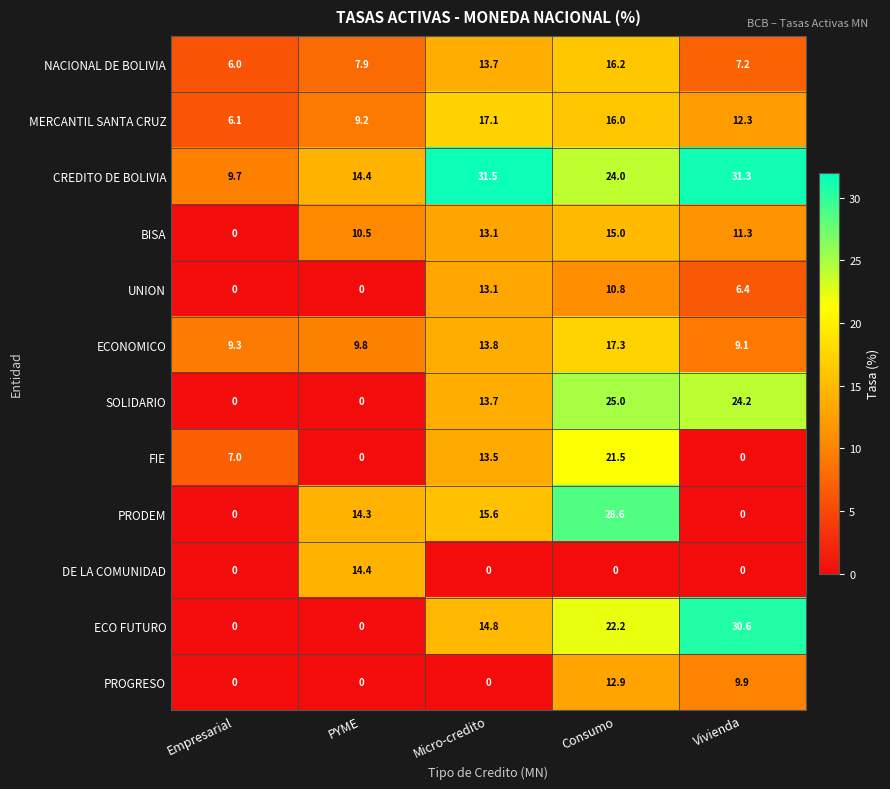

What is the difference between the ECO FUTURO values at PYME and Micro-credito?

14.8